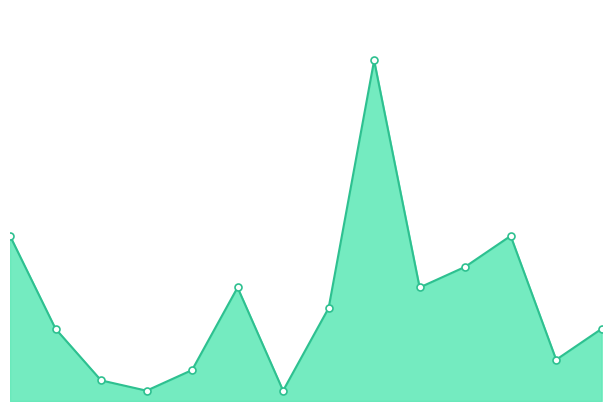

What is the average value?

10